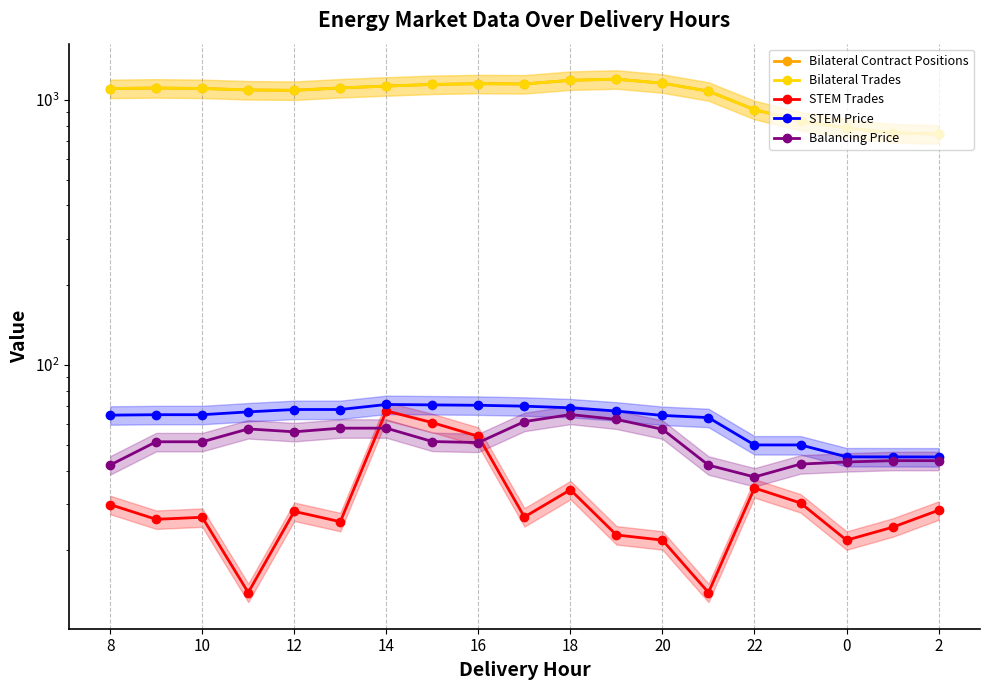

True or false: Balancing Price and Bilateral Contract Positions cross at least once.

False